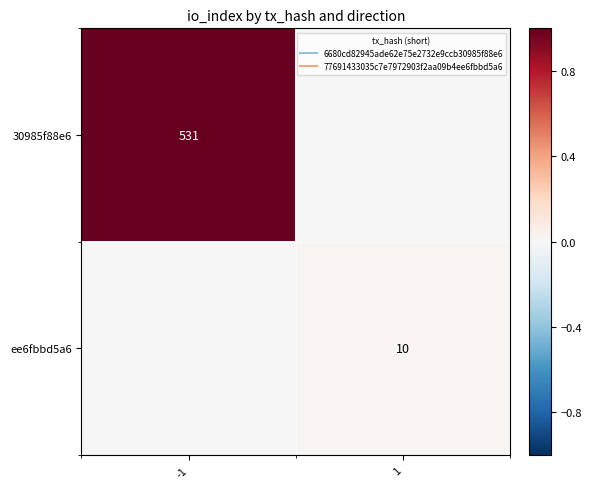

Which series has the largest range (max minus min)?

30985f88e6